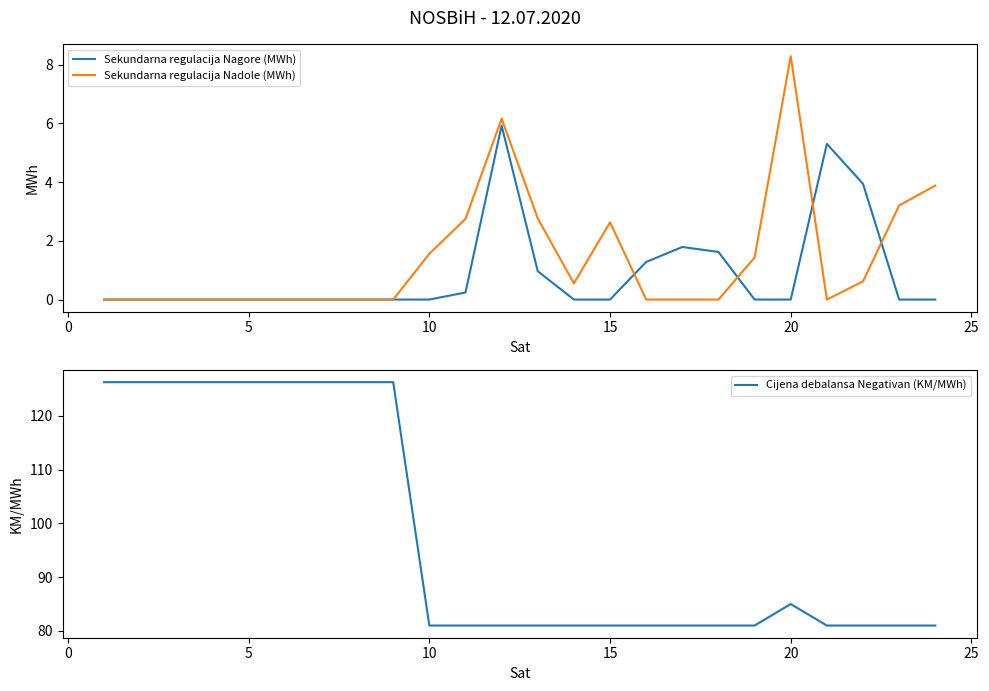

True or false: Cijena debalansa Negativan (KM/MWh) and Sekundarna regulacija Nagore (MWh) cross at least once.

False